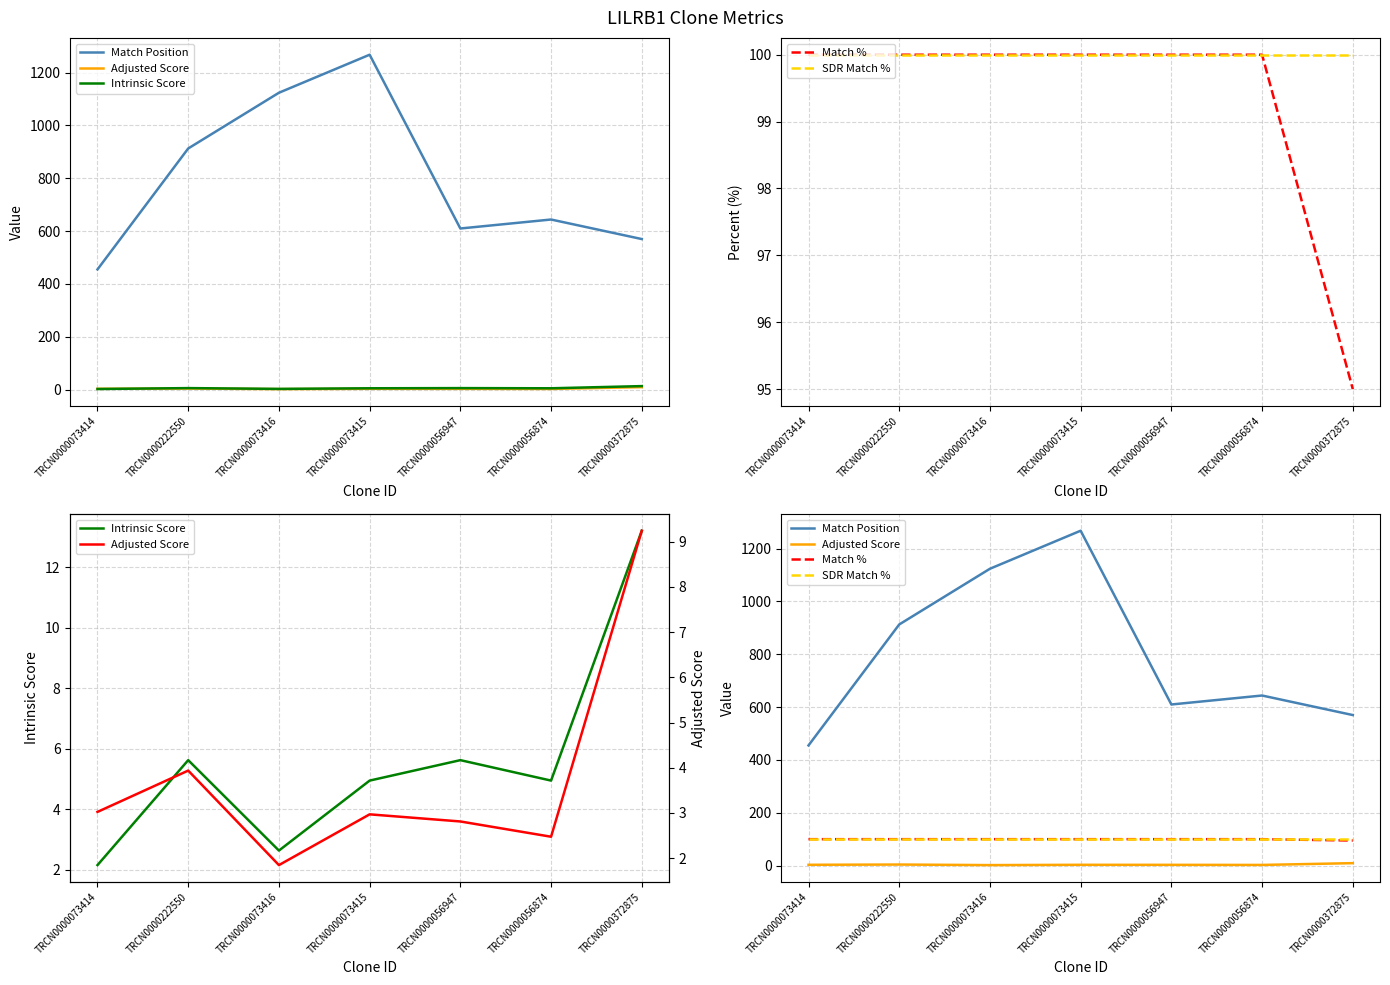

How many categories are shown in the chart?

7